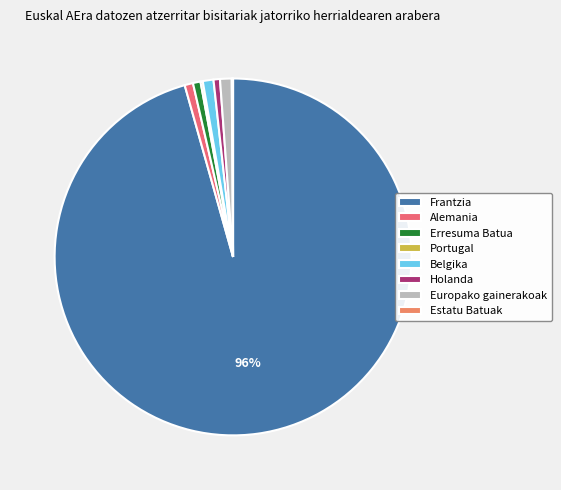

To the nearest percent, what is the difference between the largest and smallest slice percentages?

96%